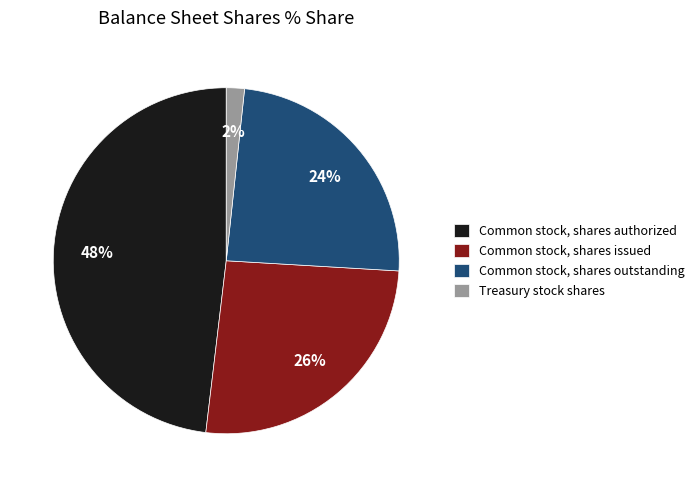

How many segments does this pie chart have?

4